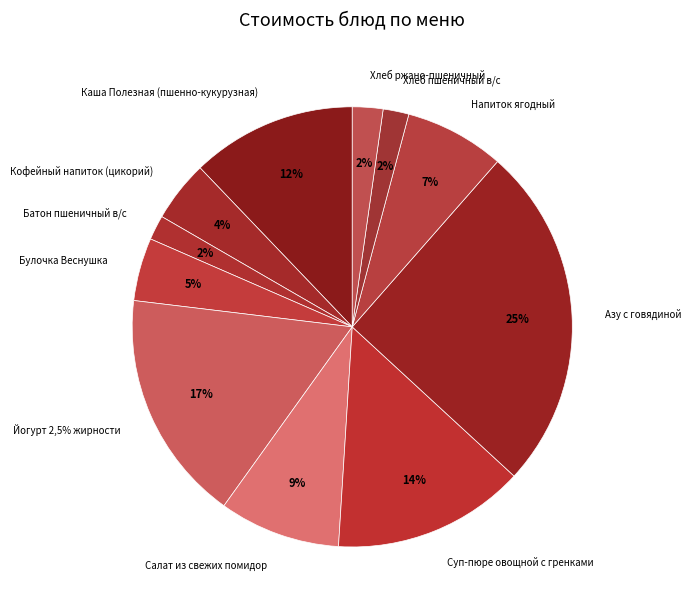

How many segments does this pie chart have?

11